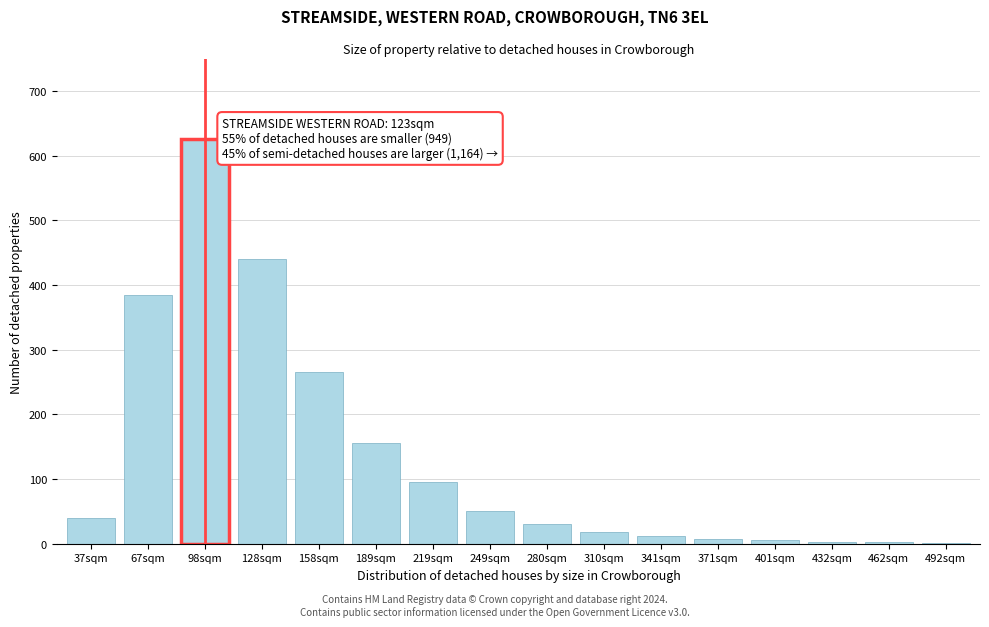

At which label is the value closest to 313?

158sqm